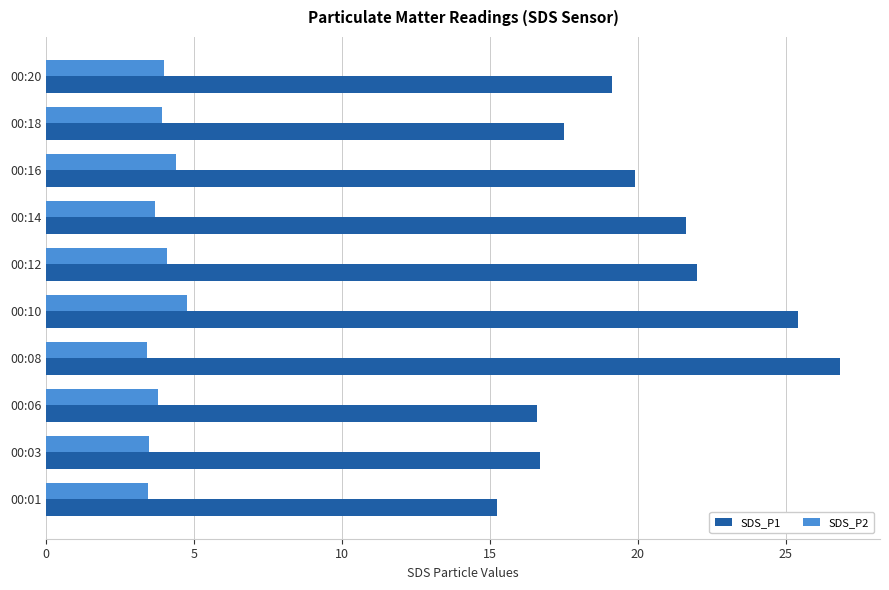

Which series has the largest range (max minus min)?

SDS_P1